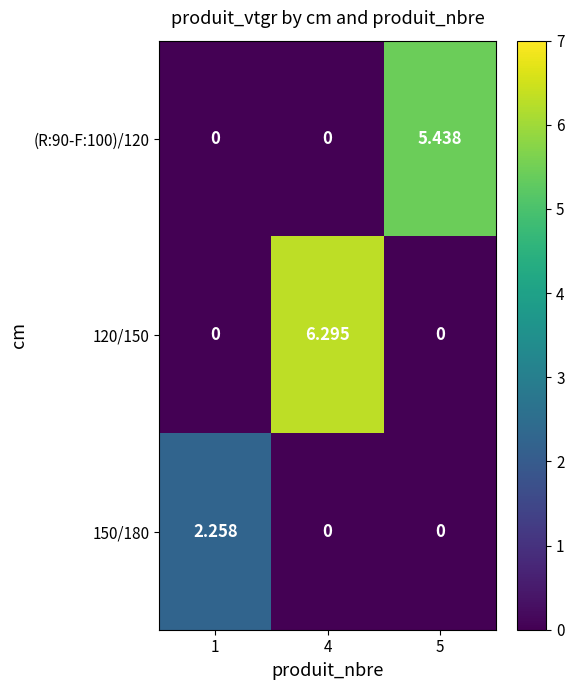

Rank the series at 4 from lowest to highest value.

(R:90-F:100)/120, 150/180, 120/150